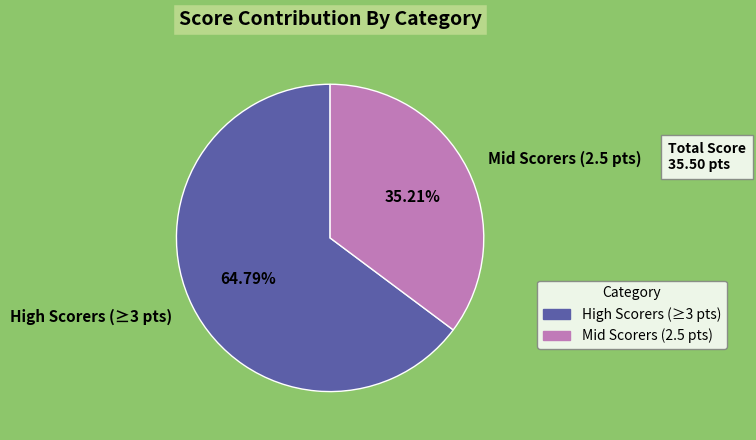

Is there a majority slice in this chart?

Yes